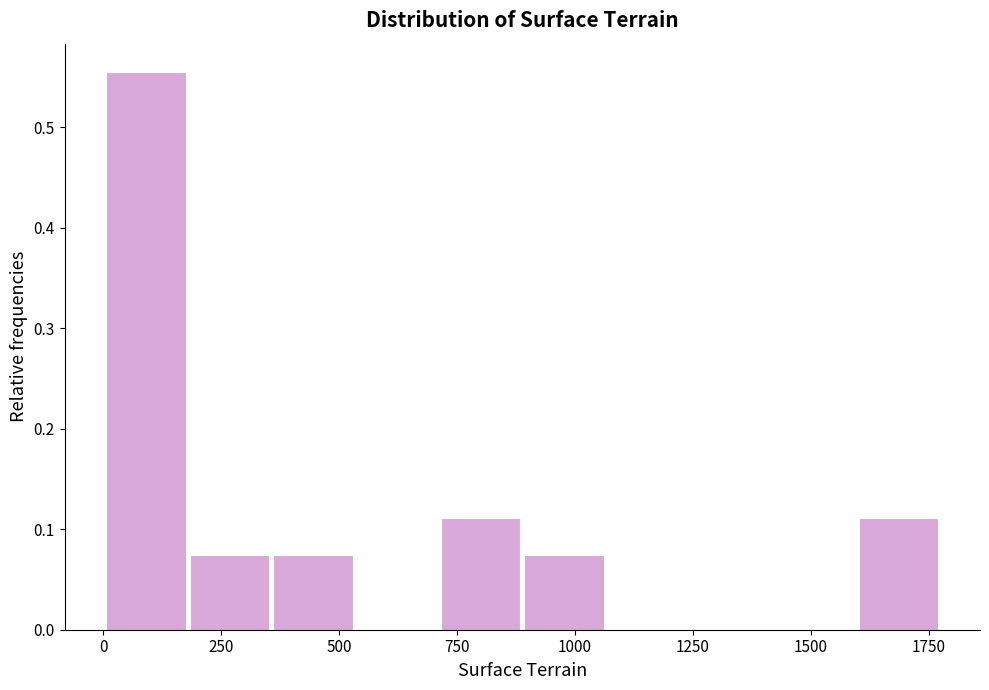

Around what value on the x-axis is the tallest bar? Give the approximate position of its centre, as read against the axis.

100